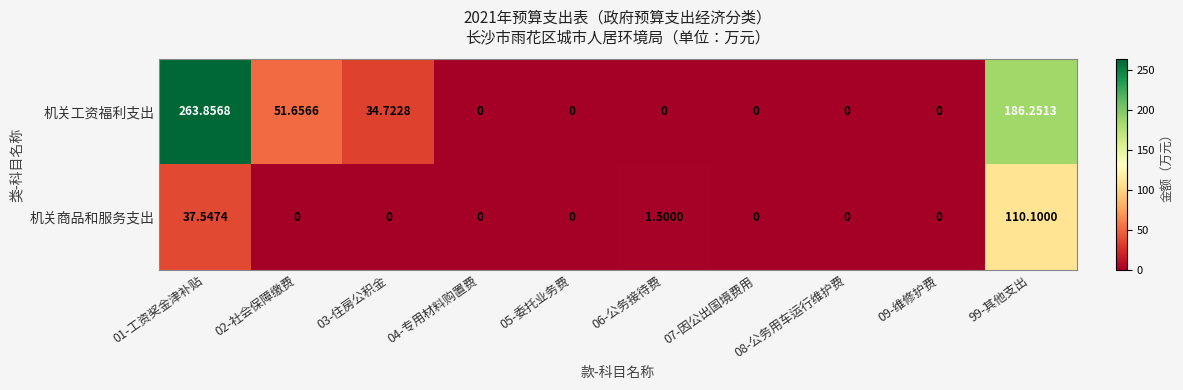

At which category is the sum across all series the highest?

01-工资奖金津补贴